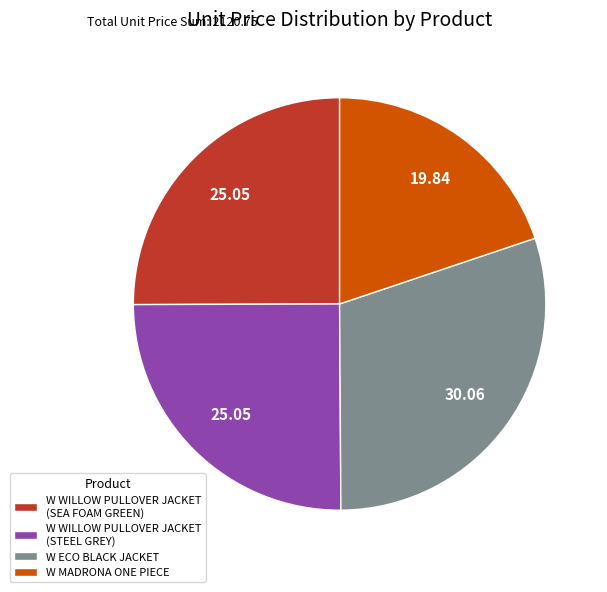

What is the ratio of the value at W ECO BLACK JACKET to the value at W WILLOW PULLOVER JACKET (STEEL GREY)?

1.2